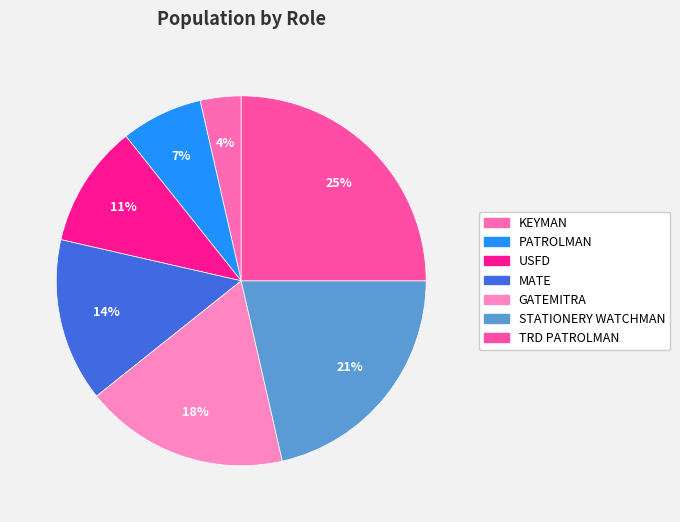

Which slice is the largest?

TRD PATROLMAN